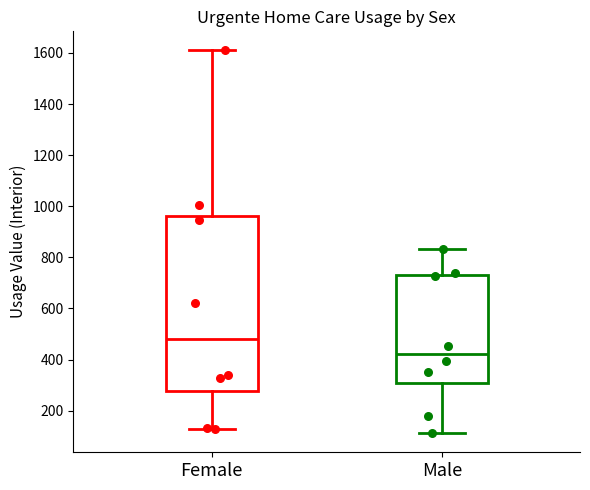

Which box's median line is the lowest?

Male